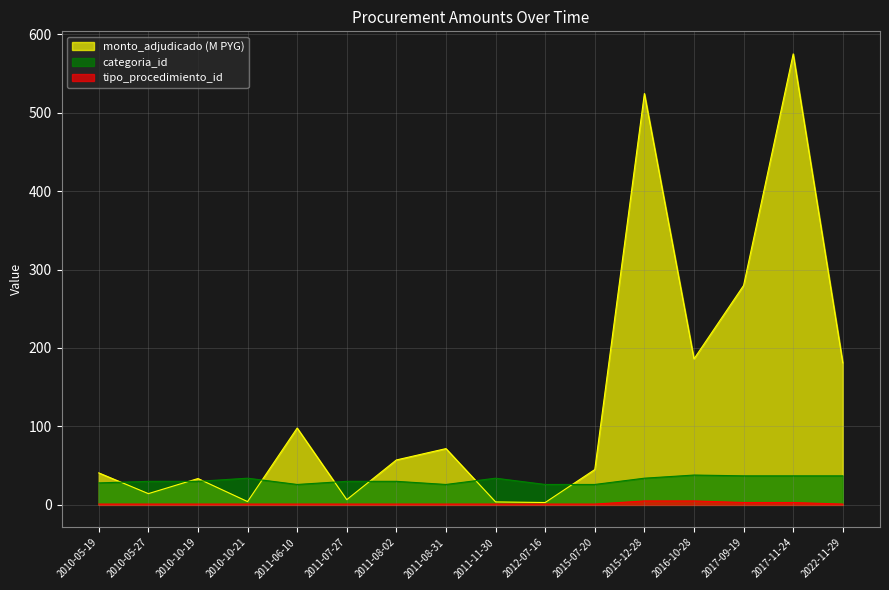

What is the value of the categoria_id point at the 7th from the left?

30.0